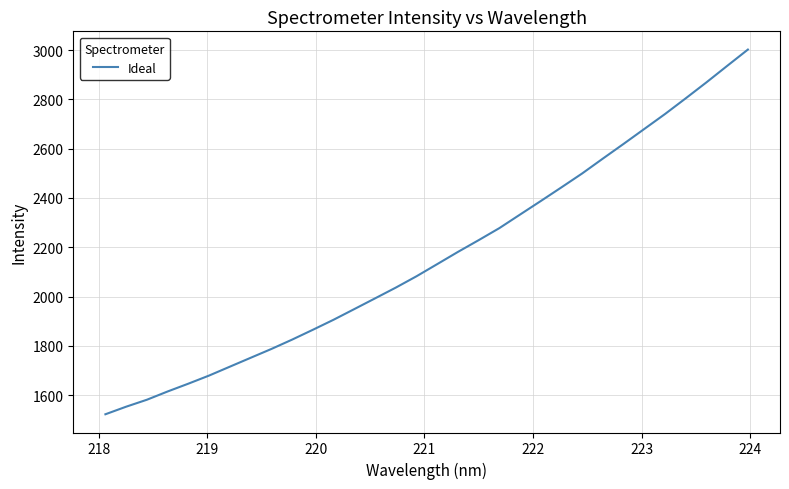

What is the smallest value displayed?

1522.7